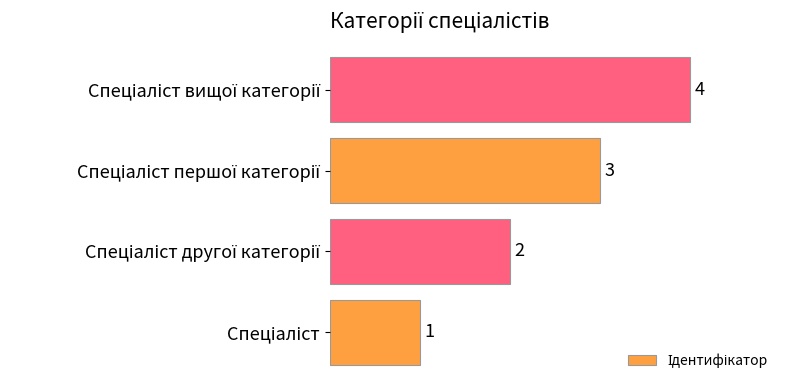

What is the sum of all values?

10